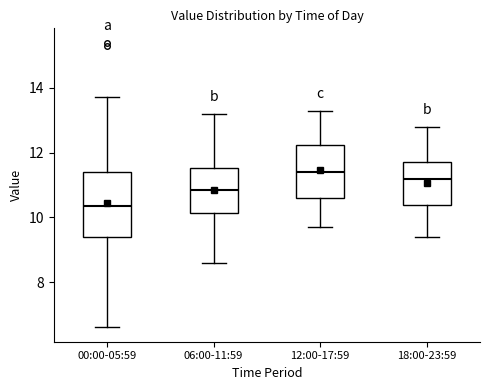

Which box has the highest median line?

12:00-17:59